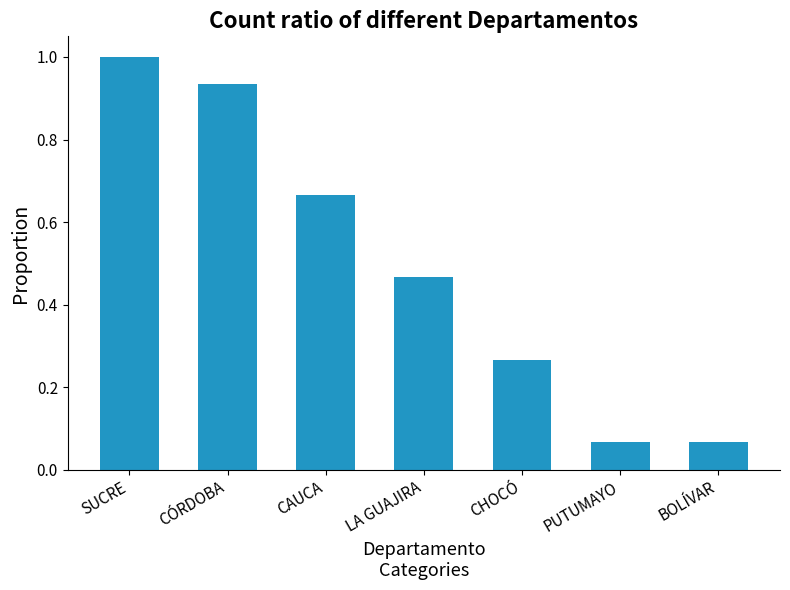

What is the label of the 2nd bar from the left?

CÓRDOBA